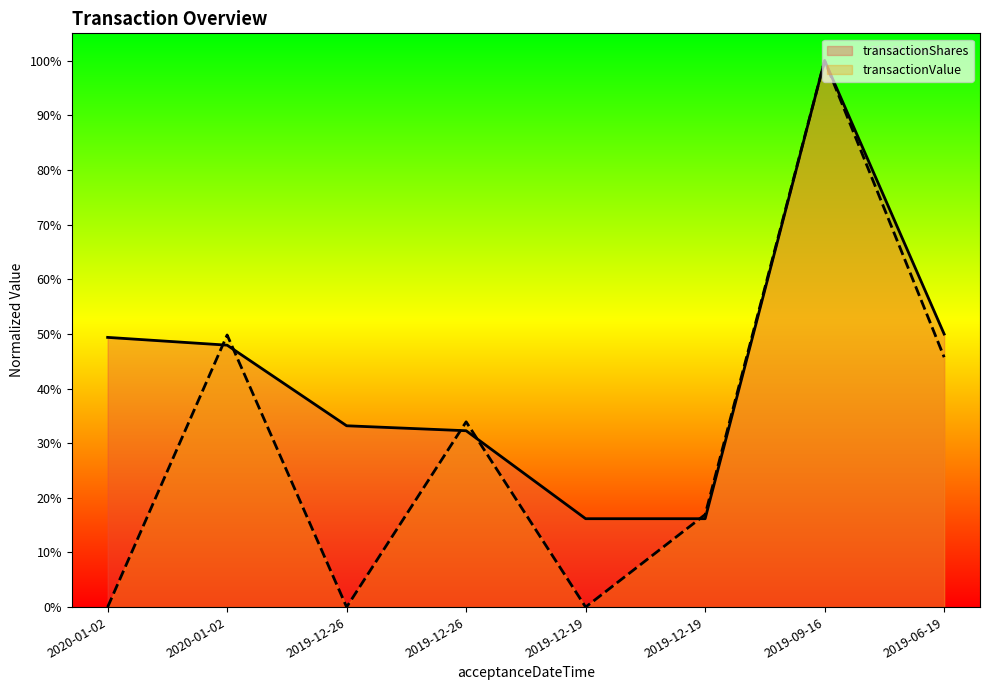

Which series has the largest total across all categories?

transactionShares